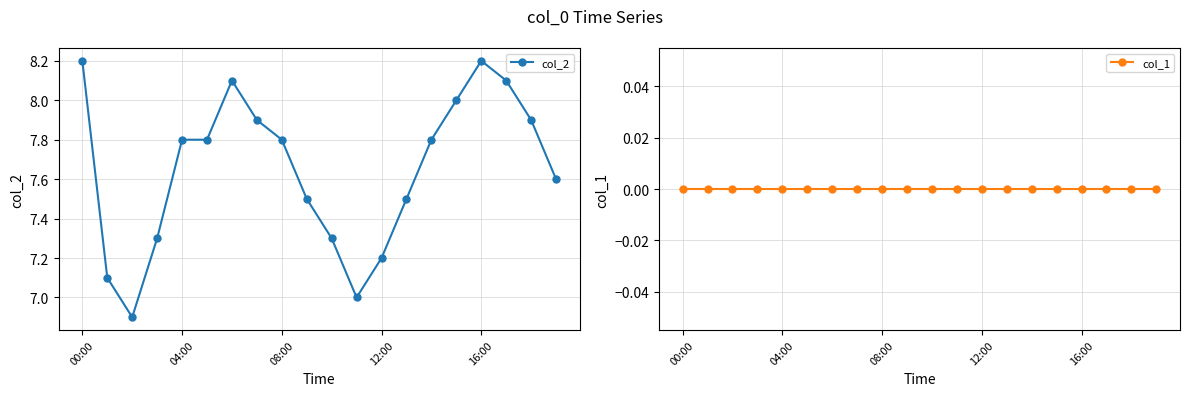

Rank the series at 11 from highest to lowest value.

col_2, col_1